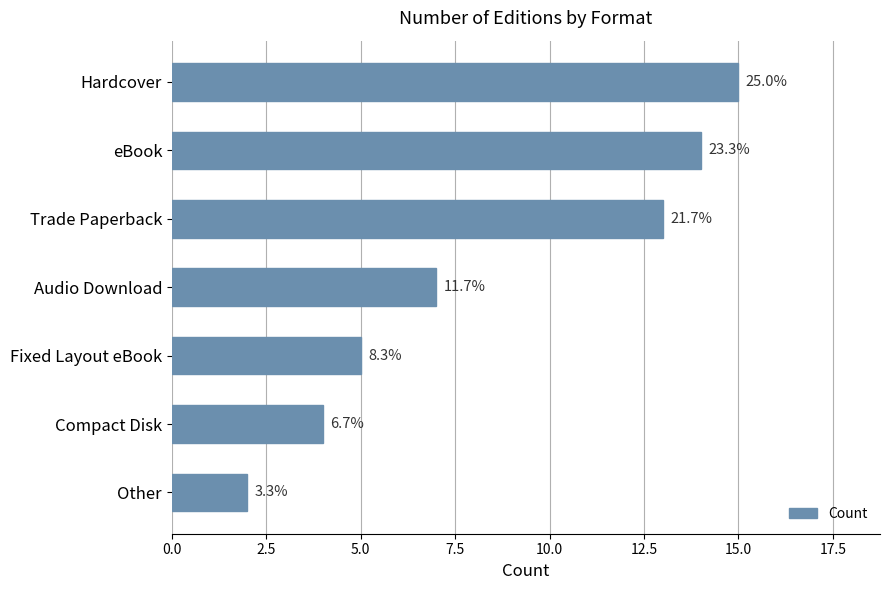

What is the maximum value shown in the chart?

15